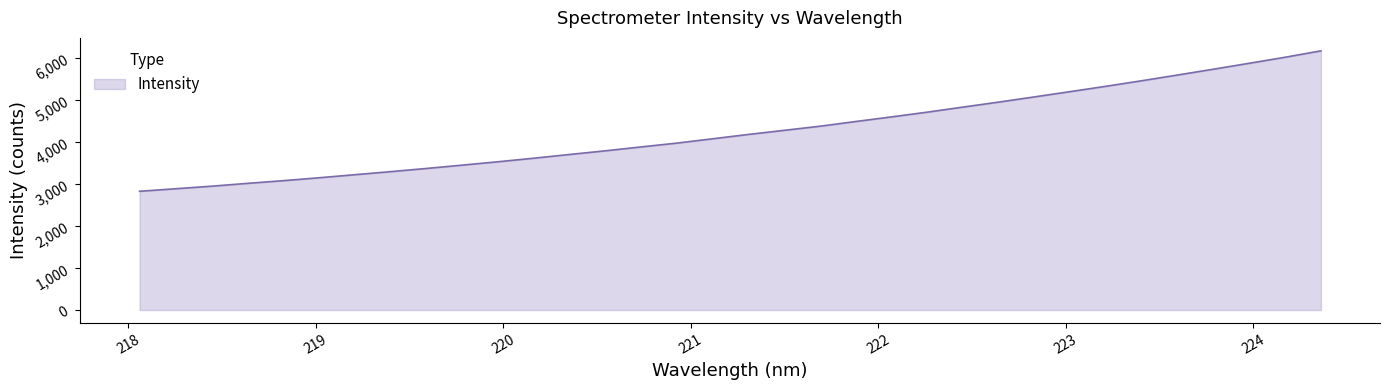

What is the smallest value displayed?

2827.7